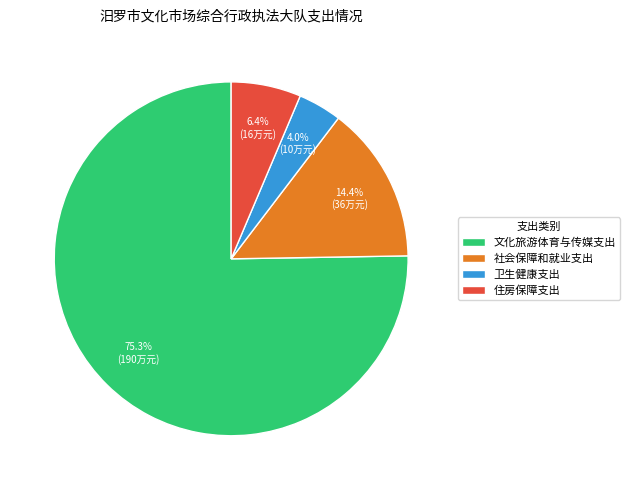

Is it true that 卫生健康支出 is 12% of the pie?

False